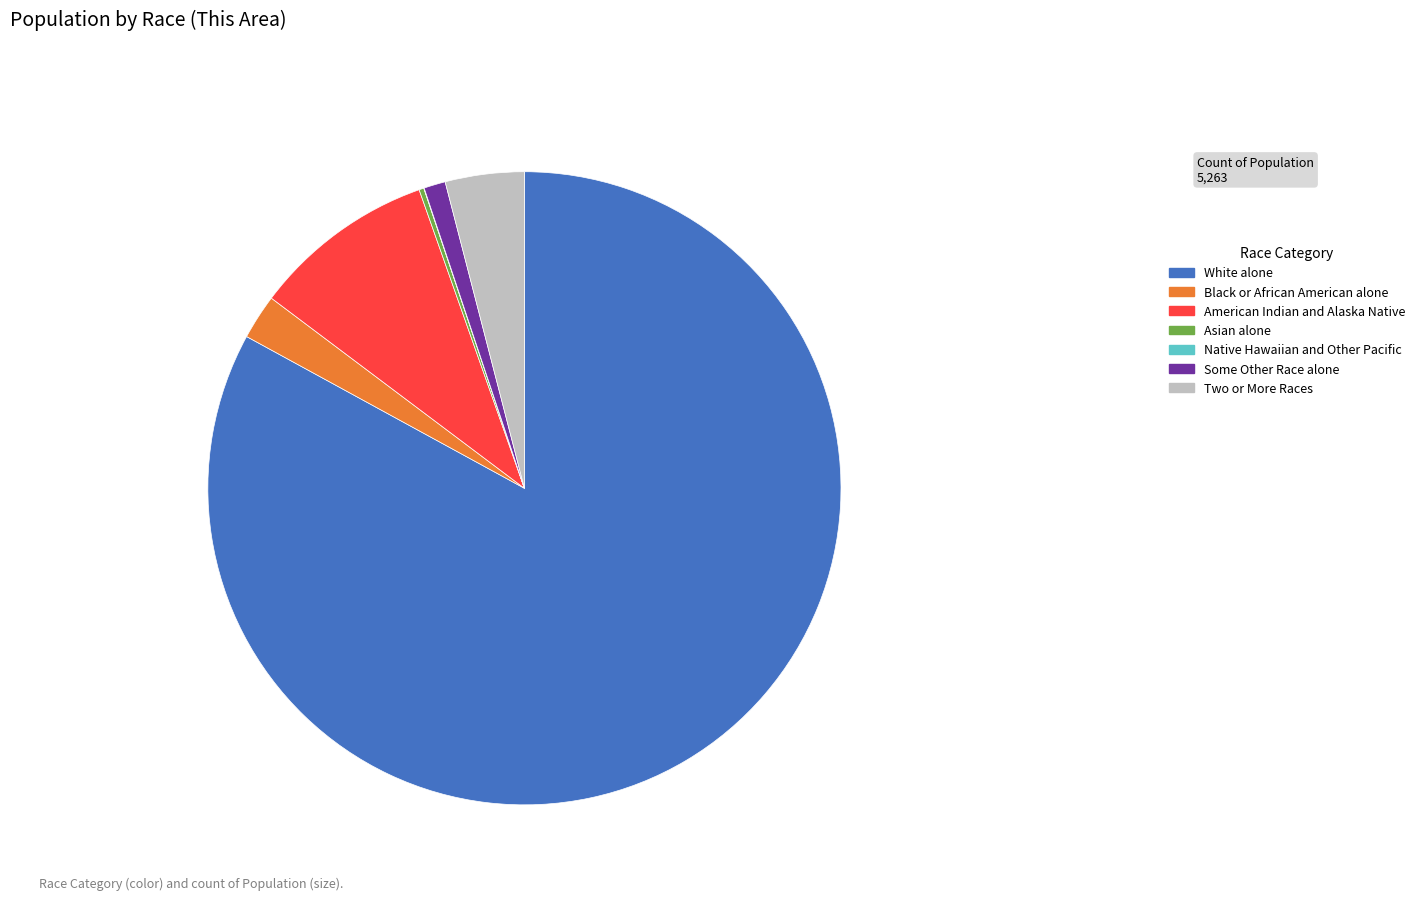

Which slice is the largest?

White alone